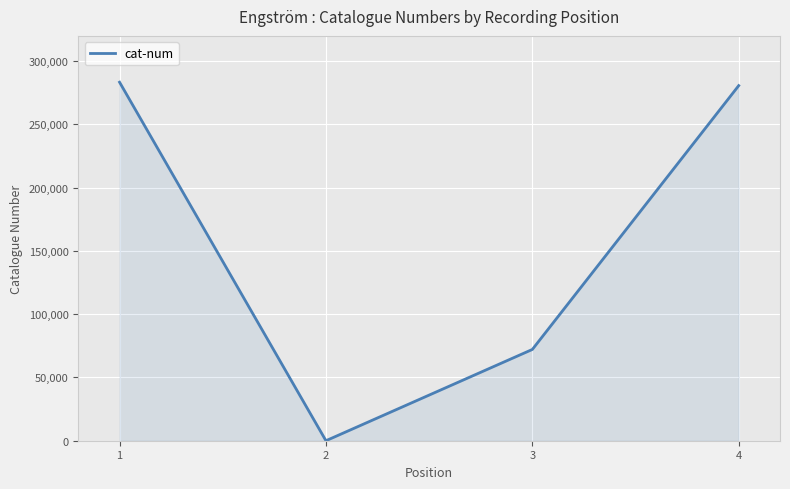

The value at 2 is -128641. True or false?

False